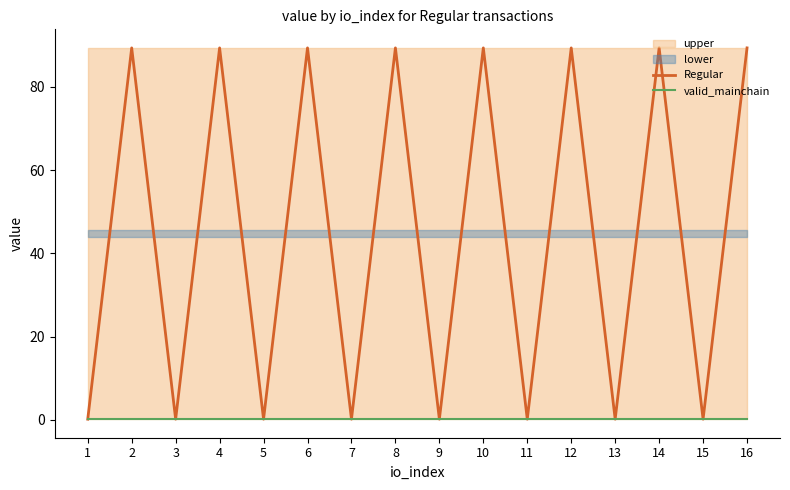

Which series has the widest spread of values?

Regular